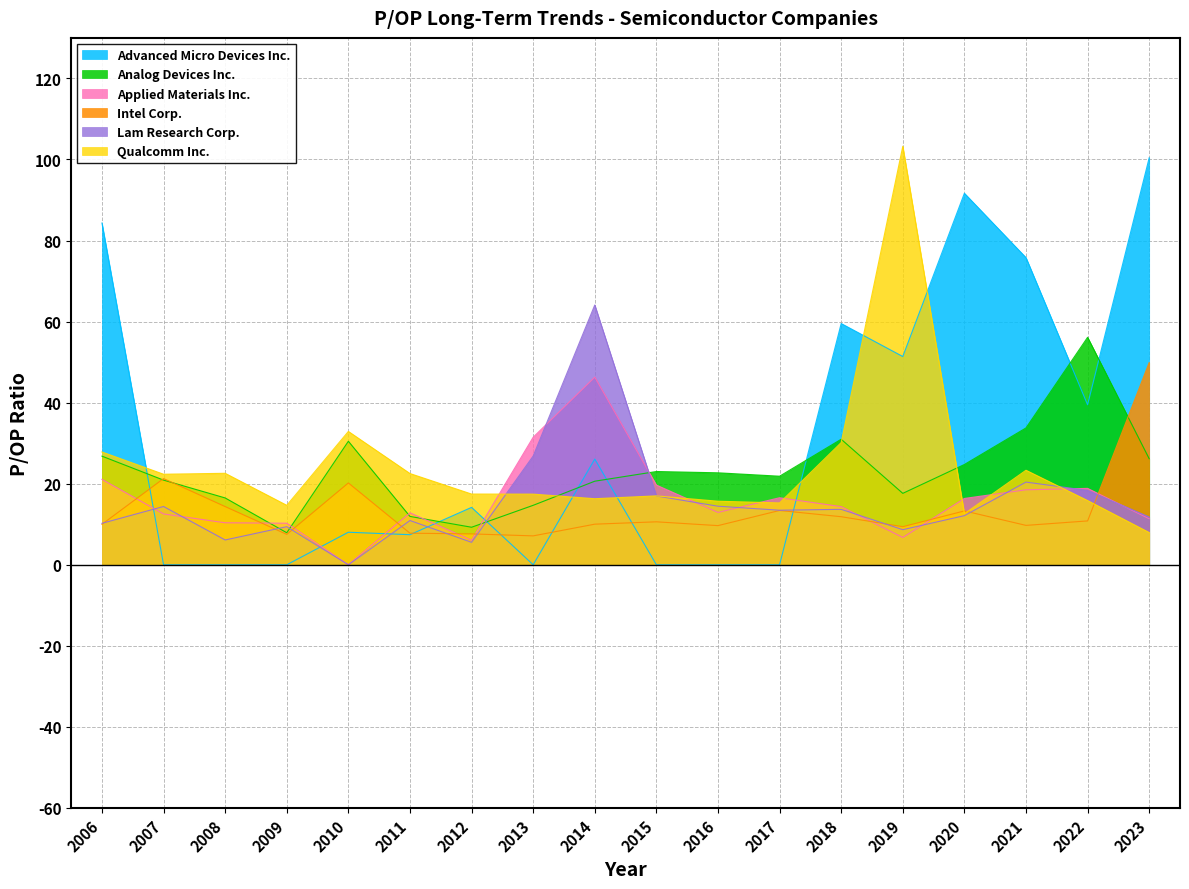

At which category does the chart reach its peak across all series?

2019